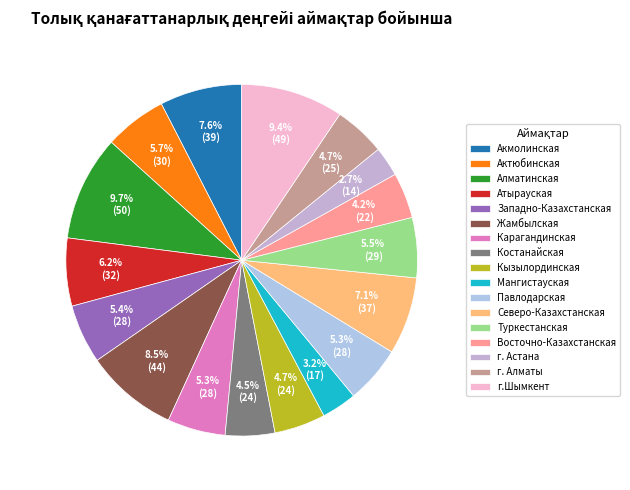

Is there any slice that represents more than half of the pie?

No